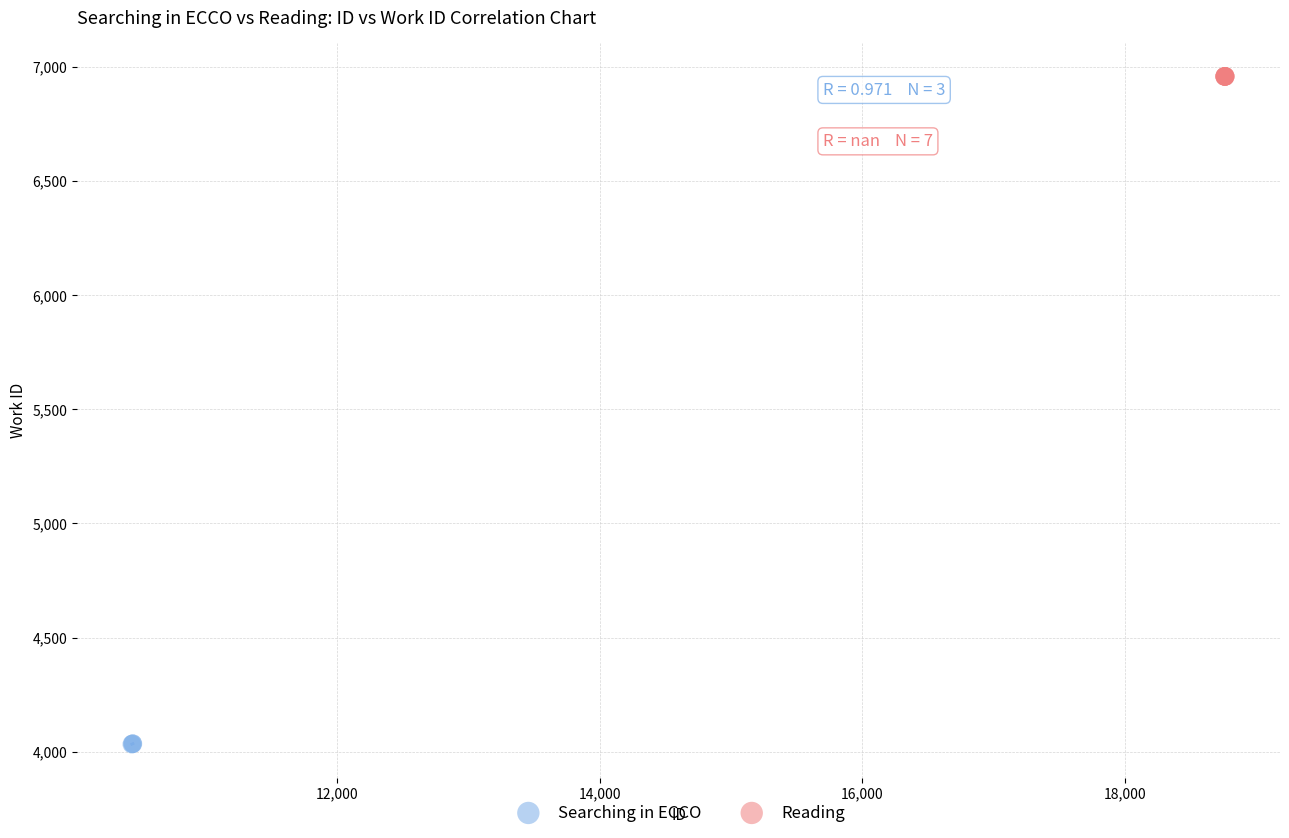

Which series contains the highest Y value?

Reading